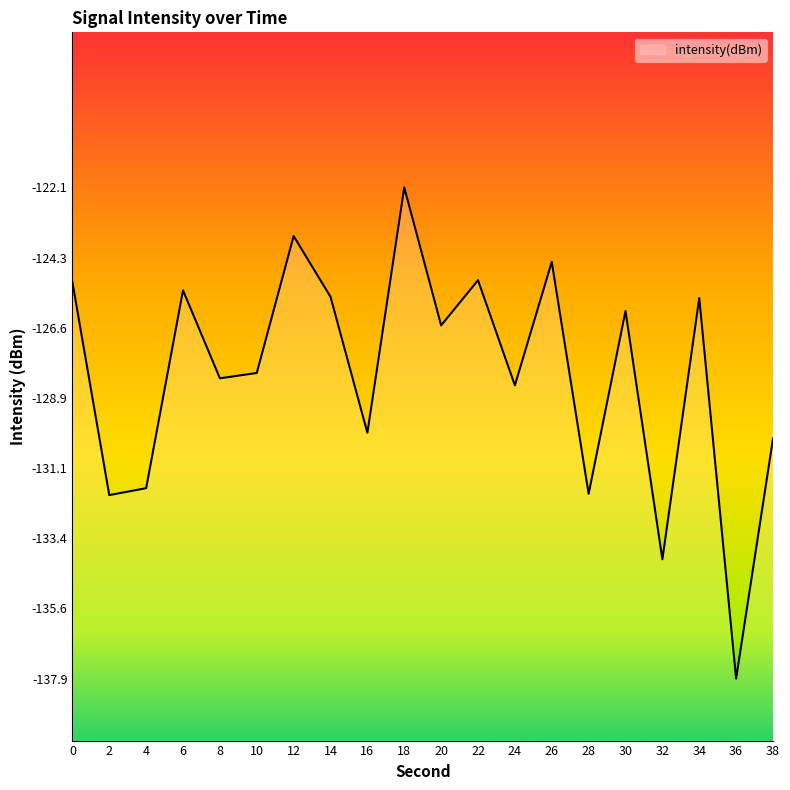

What is the difference between the values at 36 and 22?

12.8